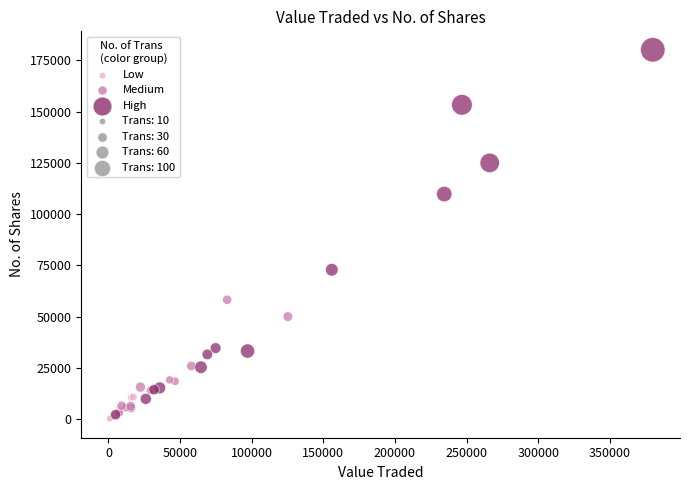

Which series has the widest spread of Y values?

High